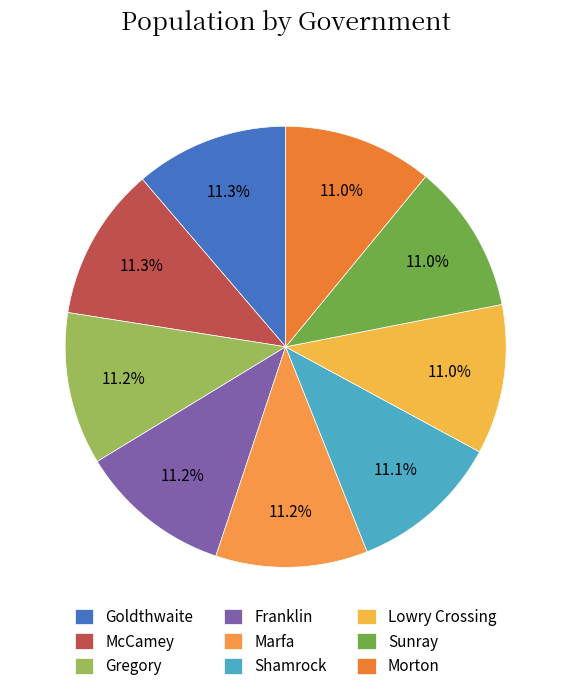

The Morton slice represents 11% of the pie. True or false?

True